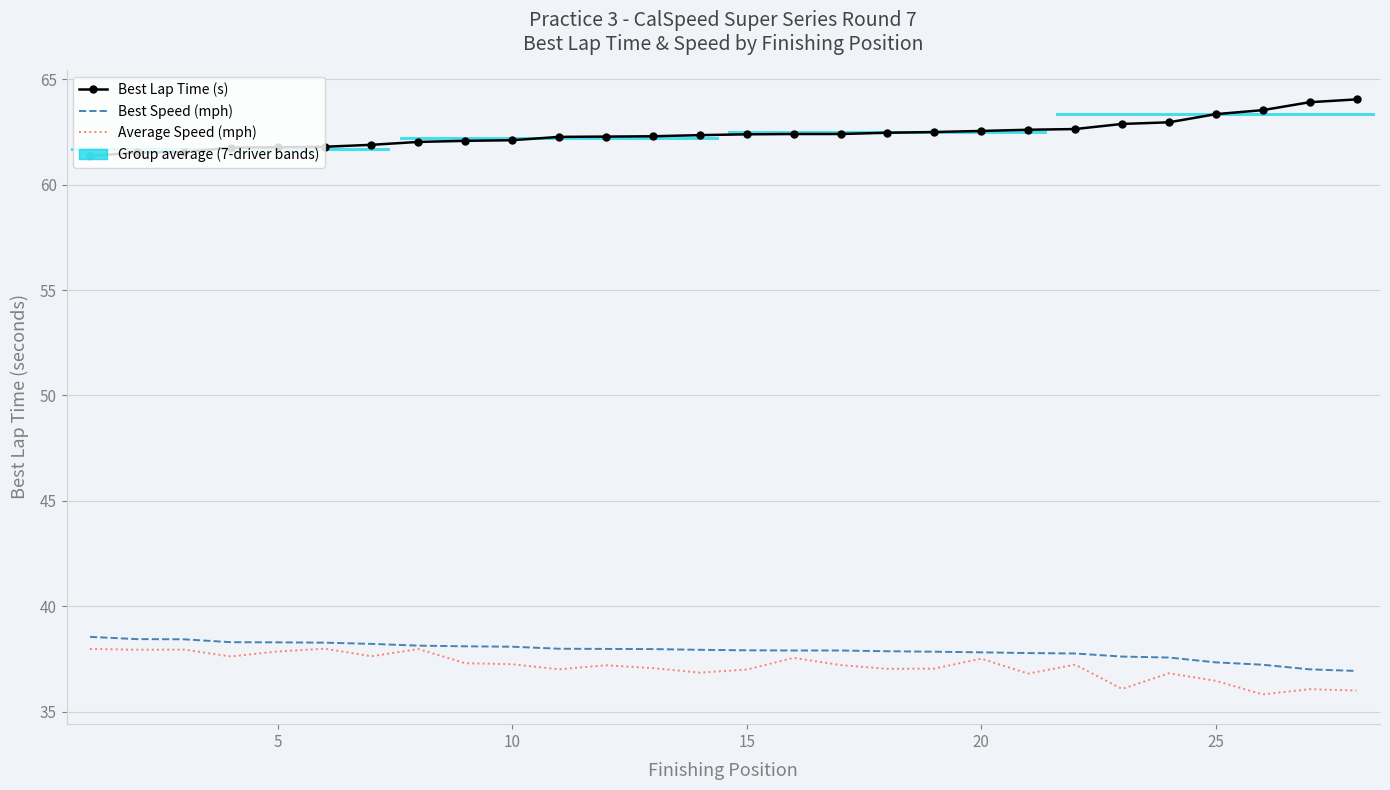

What is the difference between the maximum and minimum values in the Best Speed (mph) series?

1.6